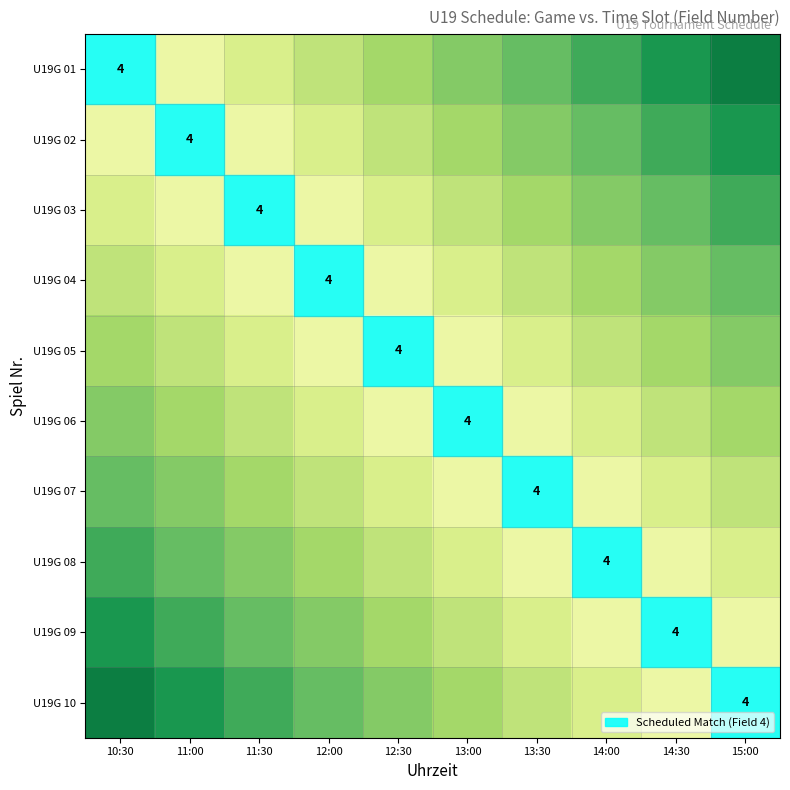

The U19G 04 series shows -2 at 12:00. True or false?

False